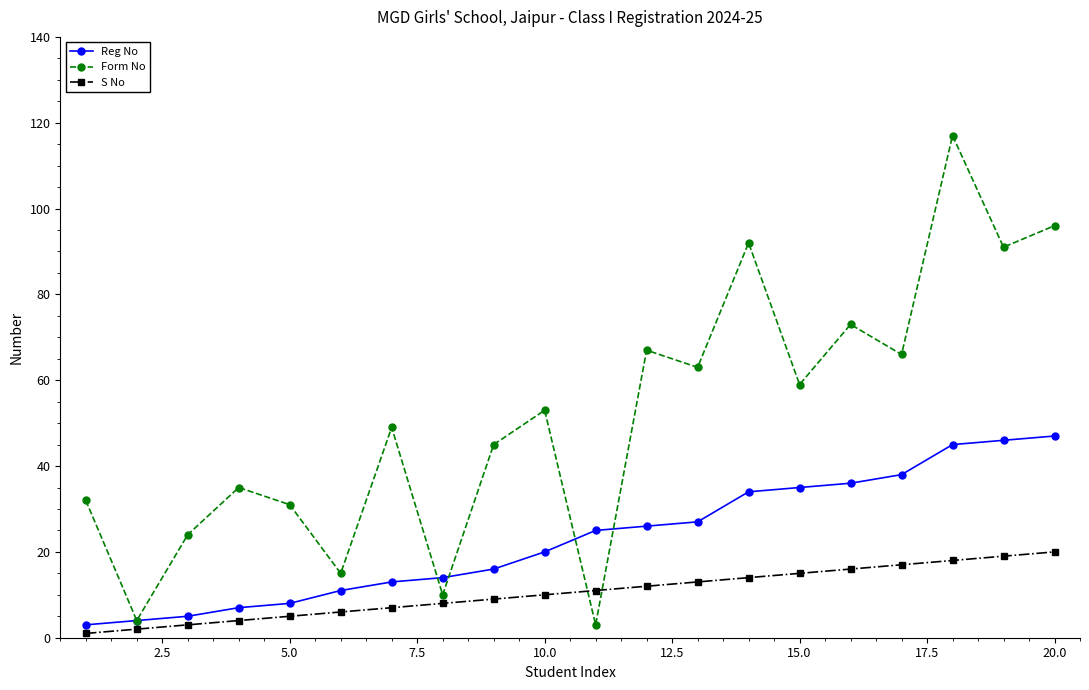

Which series has the widest spread of values?

Form No